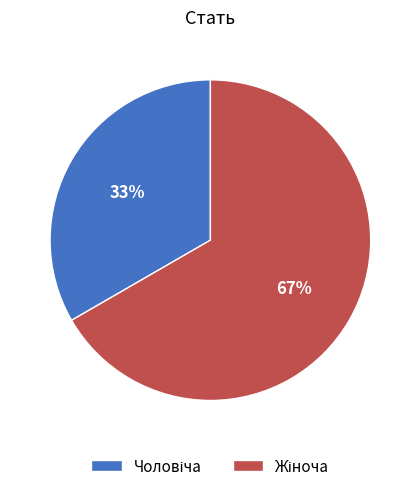

Does any single category account for the majority?

Yes